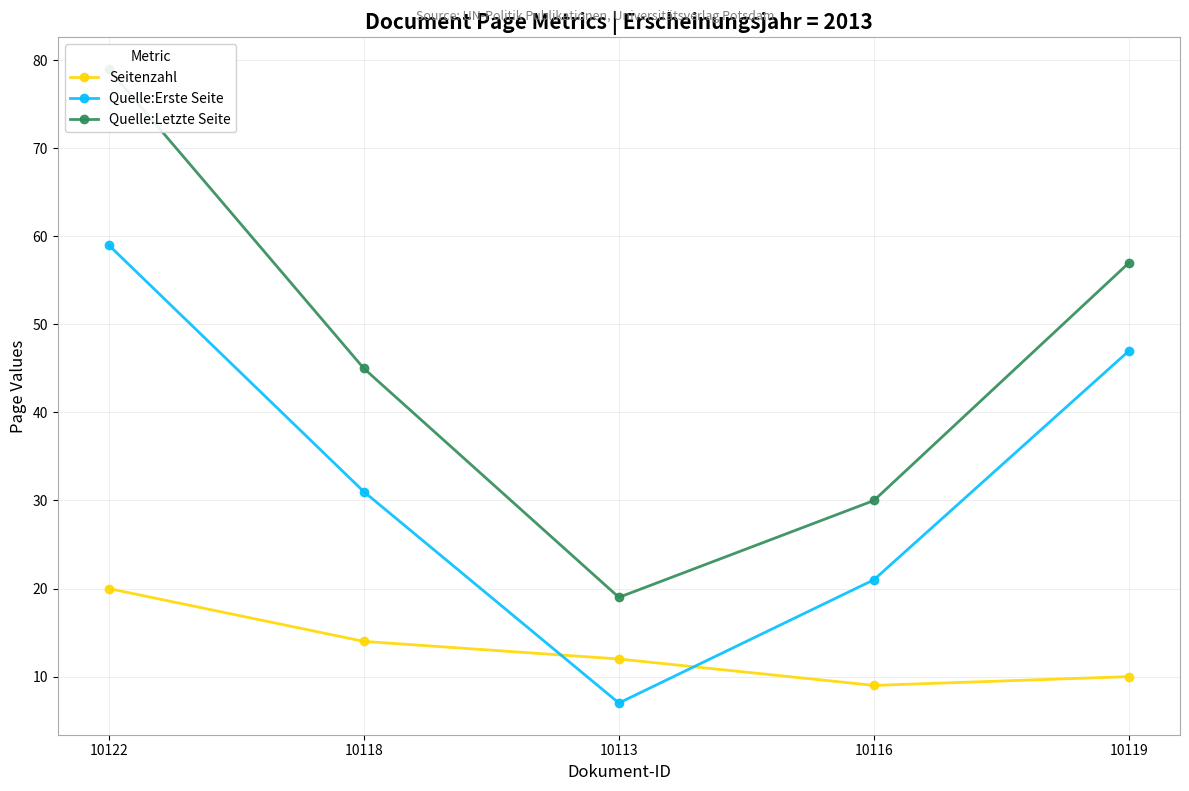

What is the difference between the Seitenzahl values at 10119 and 10118?

4